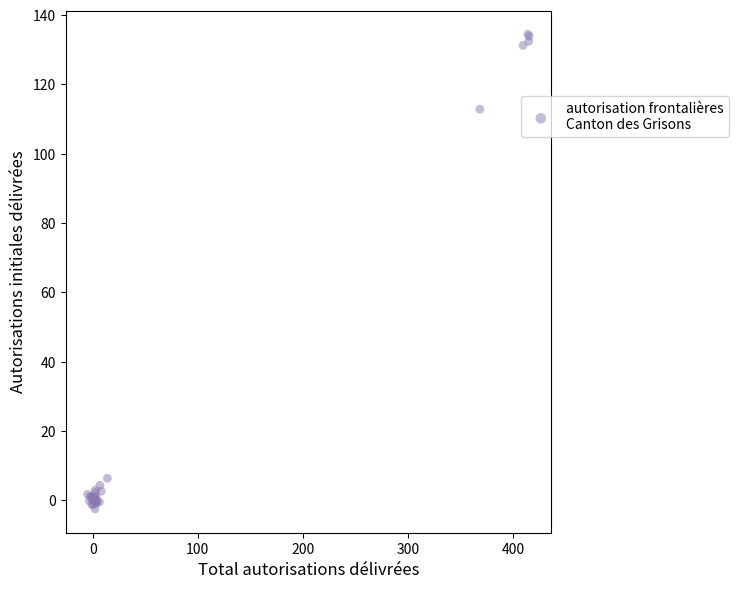

What Y value in the scatter plot is closest to 65?

112.8